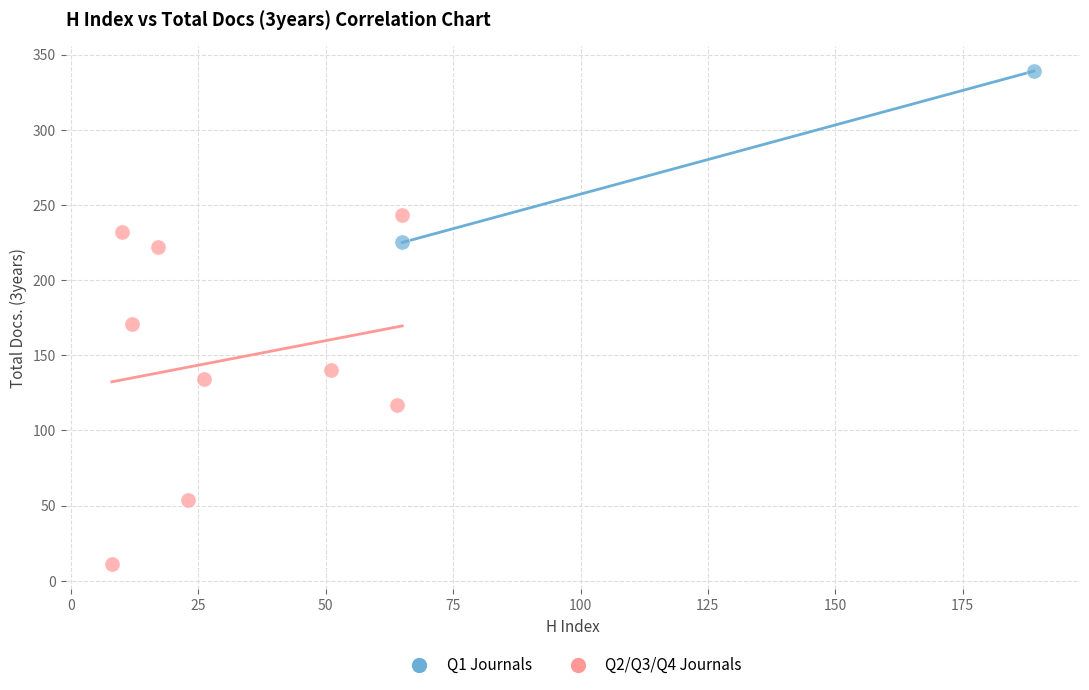

What are all the series names shown in the legend?

Q1 Journals, Q2/Q3/Q4 Journals